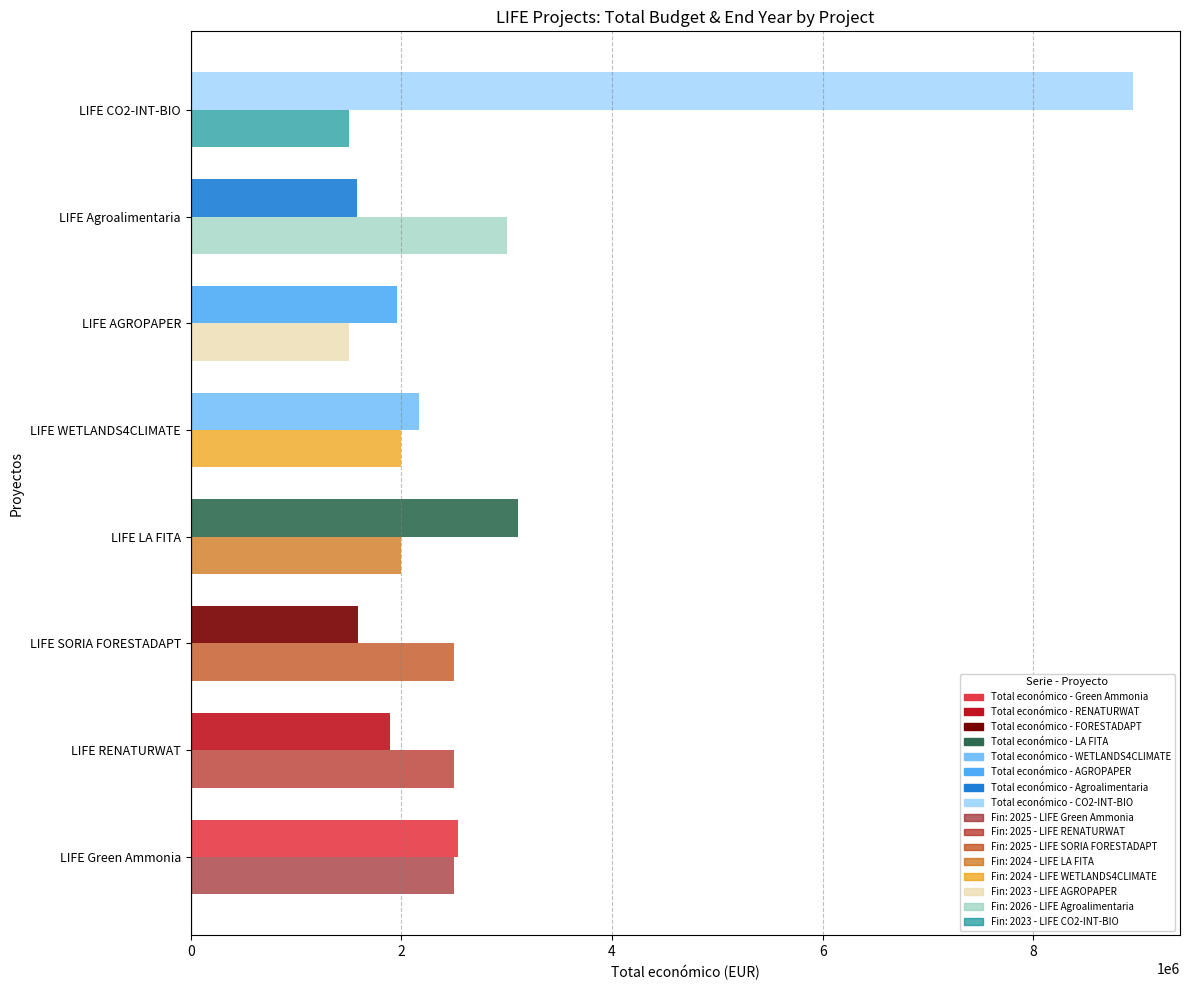

What is the spread (max minus min) of values at LIFE CO2-INT-BIO?

7445200